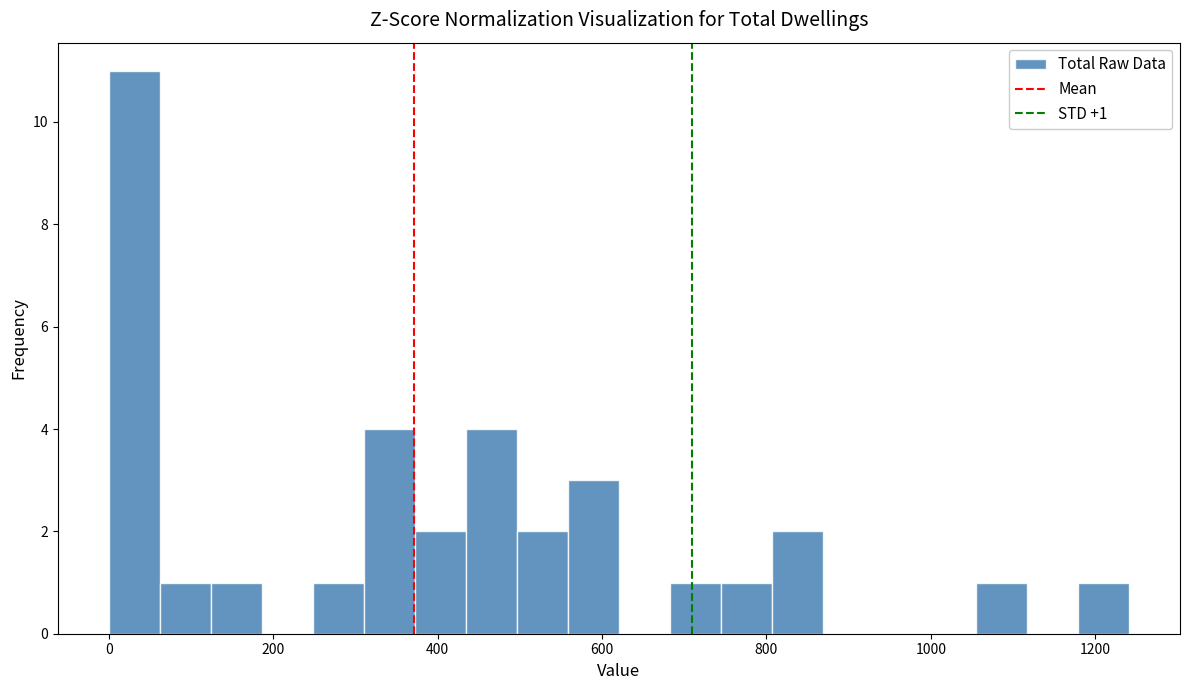

Around what value on the x-axis is the tallest bar? Give the approximate position of its centre, as read against the axis.

40